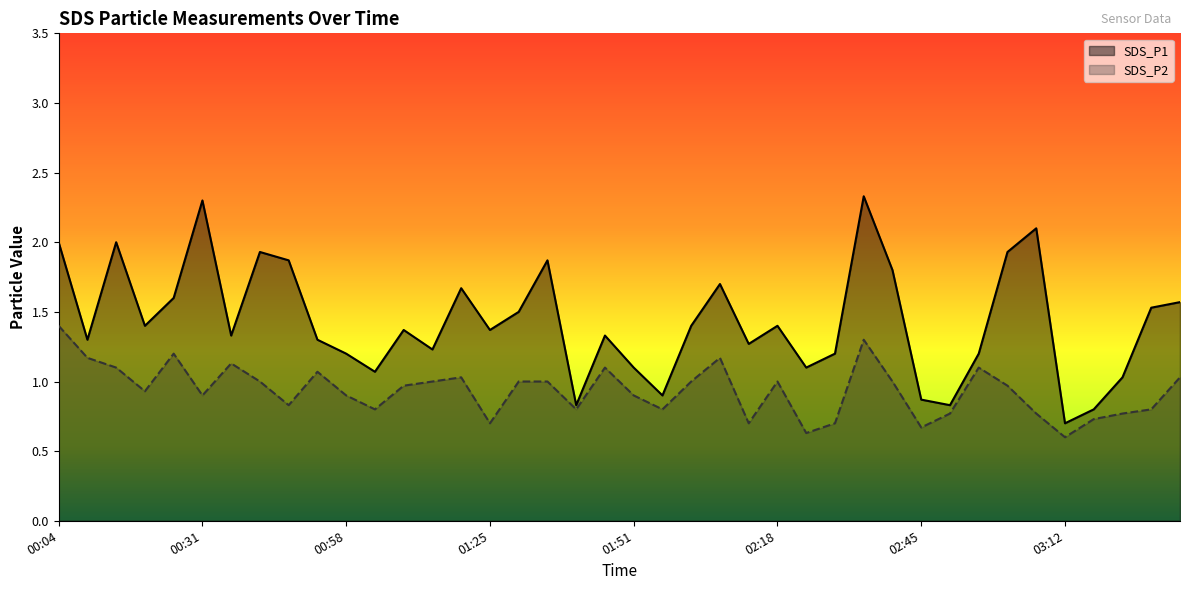

At which category is the sum across all series the highest?

02:35